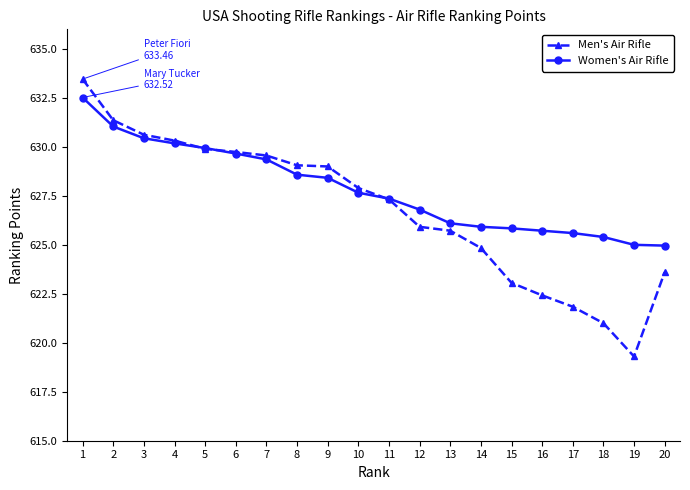

What are all the series names shown in the legend?

Men's Air Rifle, Women's Air Rifle